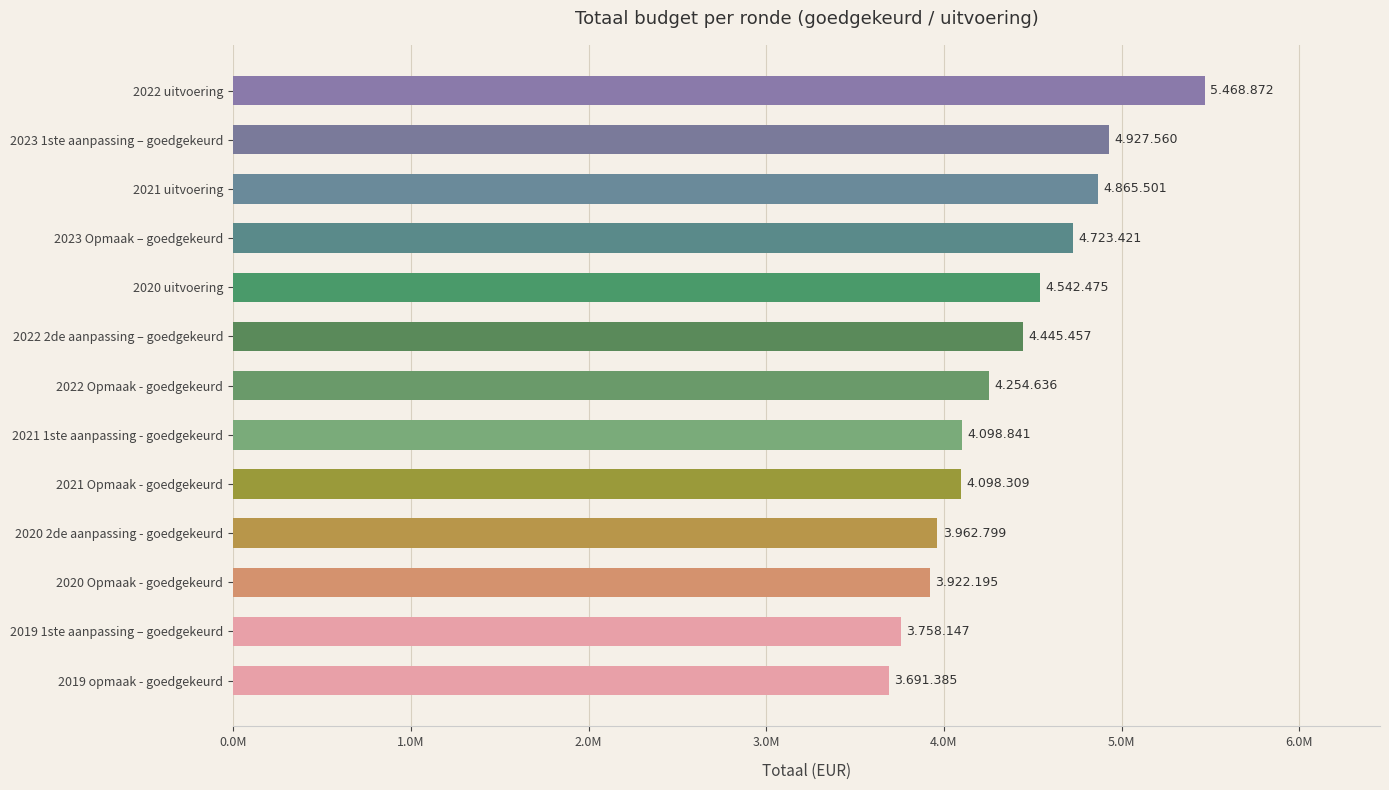

What is the greatest value displayed?

5468872